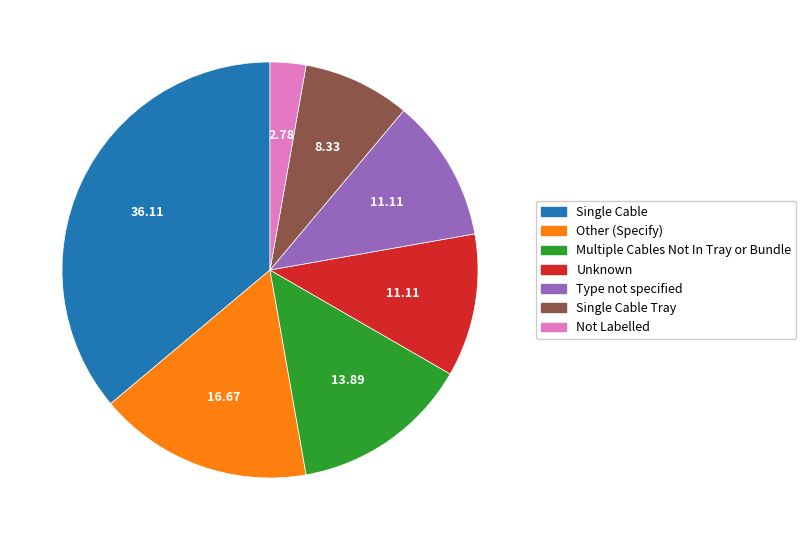

Is there any slice that represents more than half of the pie?

No